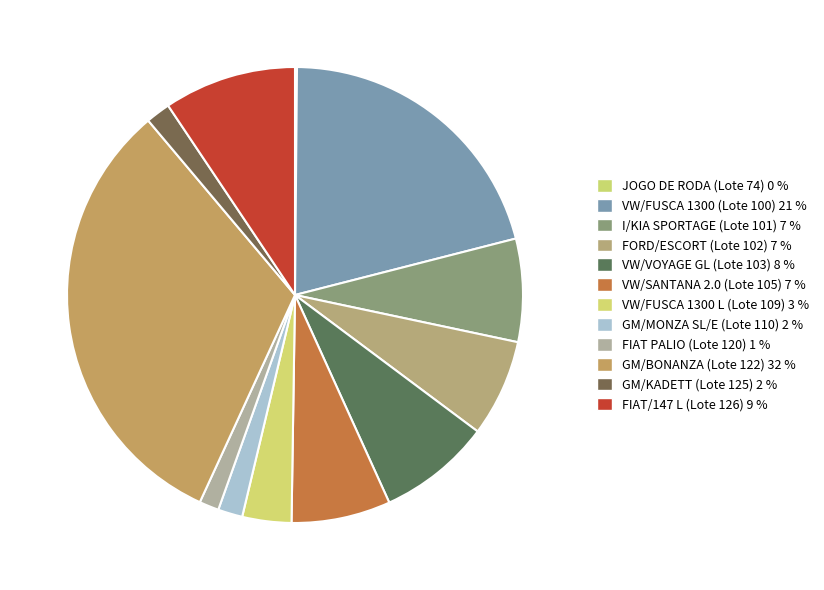

Which category has the biggest portion of the pie?

GM/BONANZA (Lote 122)